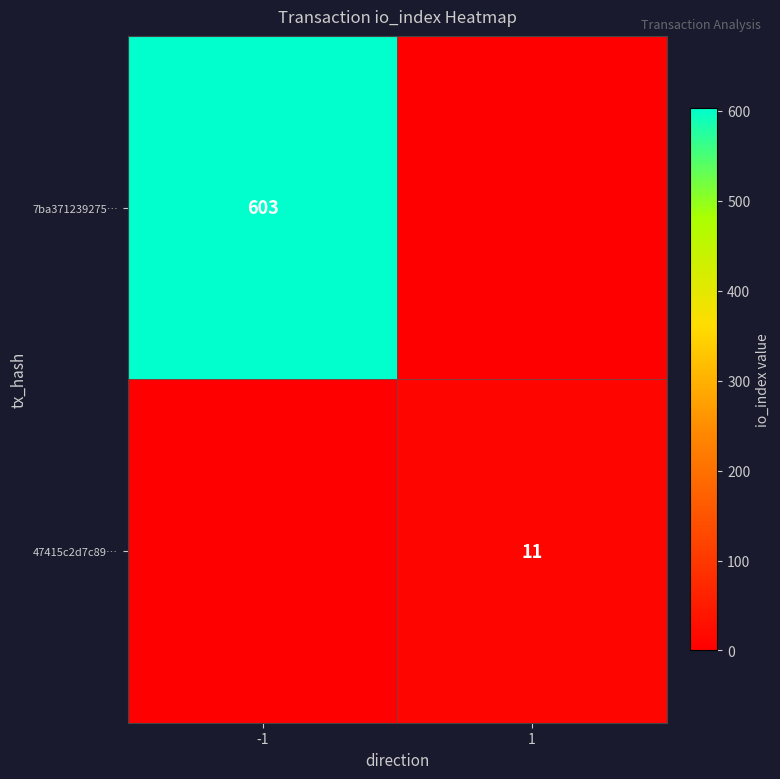

The 7ba371239275… series shows 603 at -1. True or false?

True